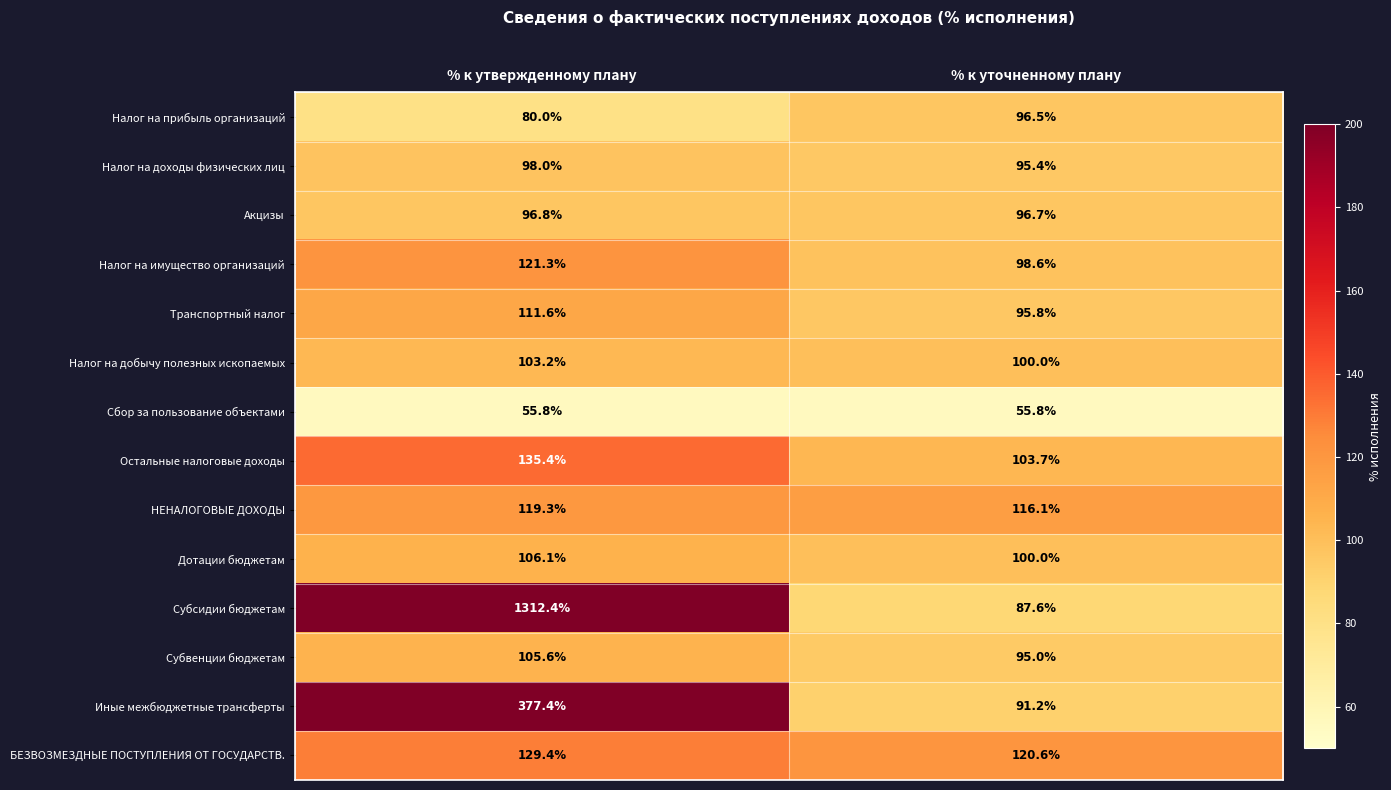

Which series has the largest total across all categories?

Субсидии бюджетам